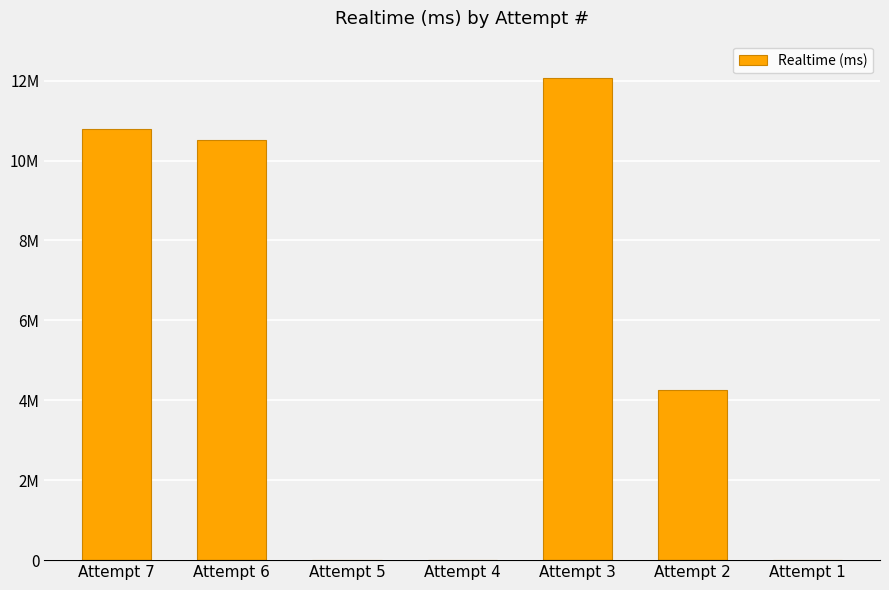

What is the sum of all values?

37656556